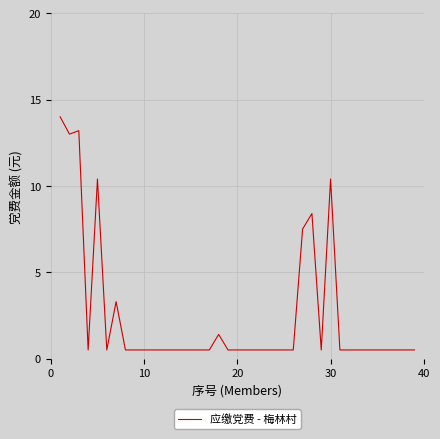

What is the minimum value shown in the chart?

0.5